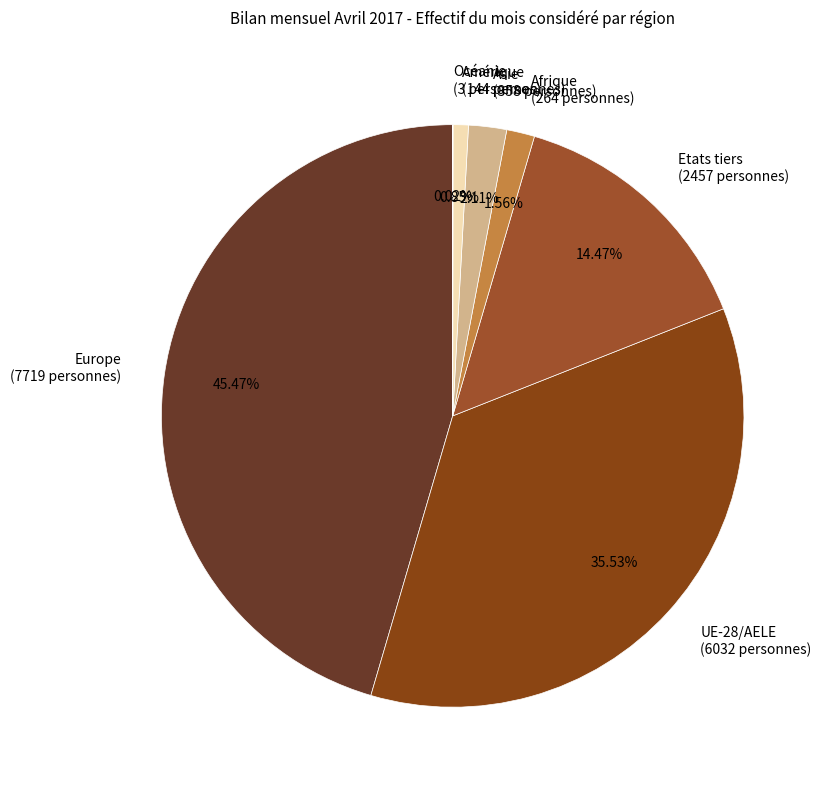

Which has a higher value, Etats tiers (2457 personnes) or Afrique (264 personnes)?

Etats tiers (2457 personnes)